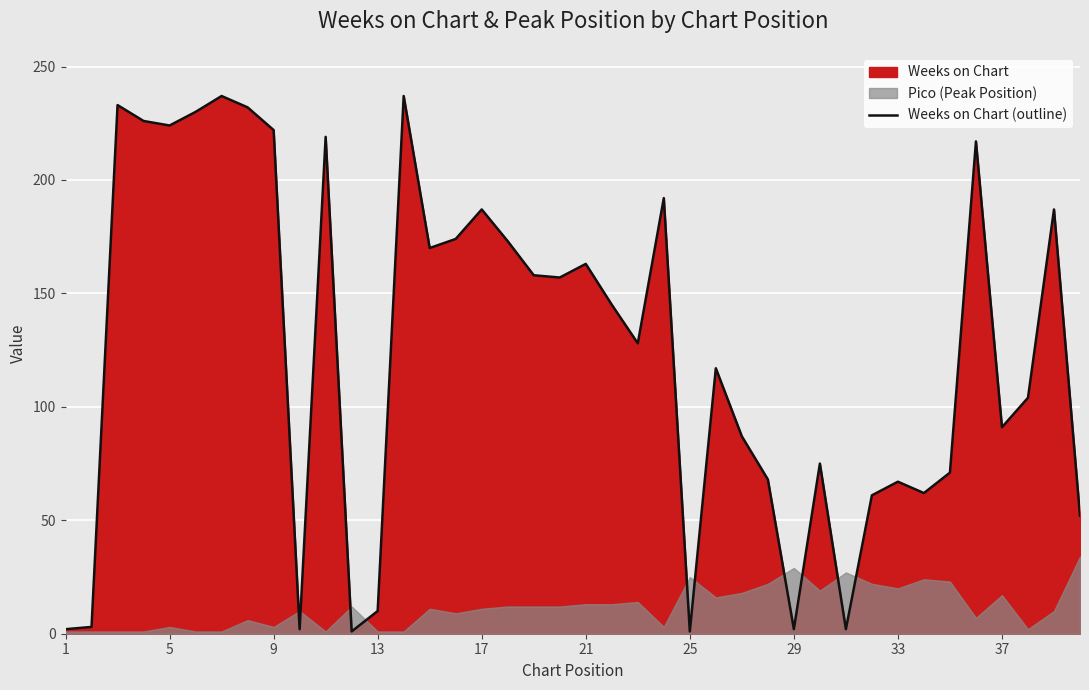

Is it true that Weeks on Chart (outline) equals 91 at 37?

True